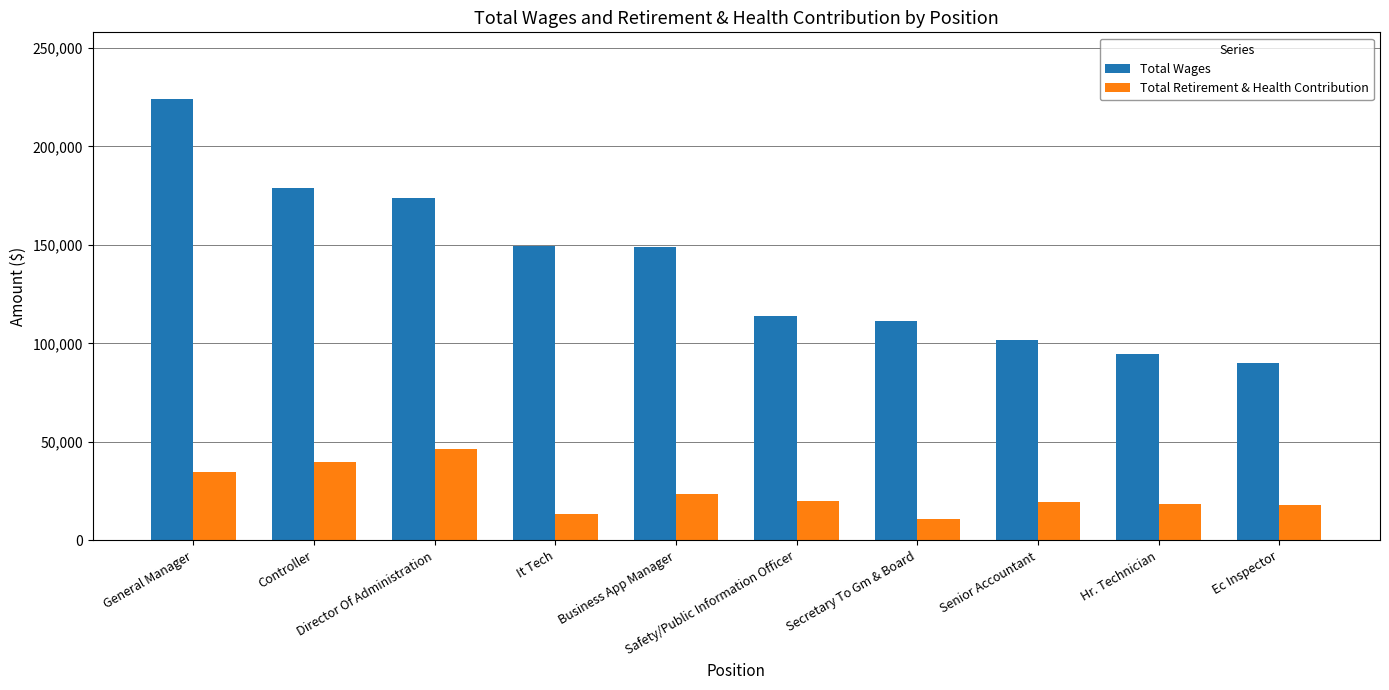

Which series has the largest range (max minus min)?

Total Wages